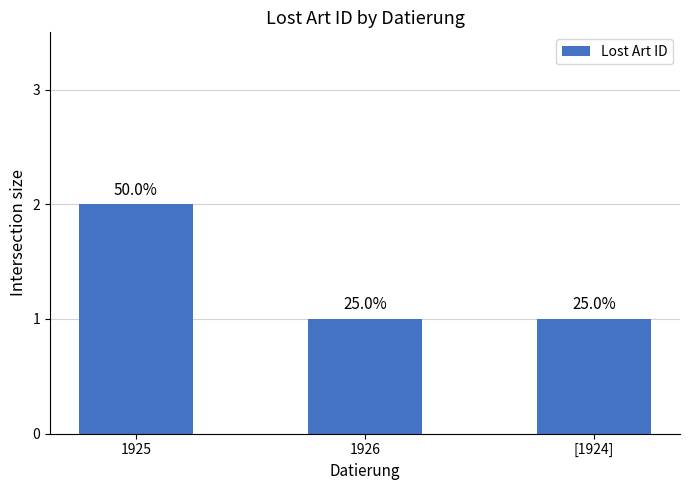

Does the chart contain any negative values?

No